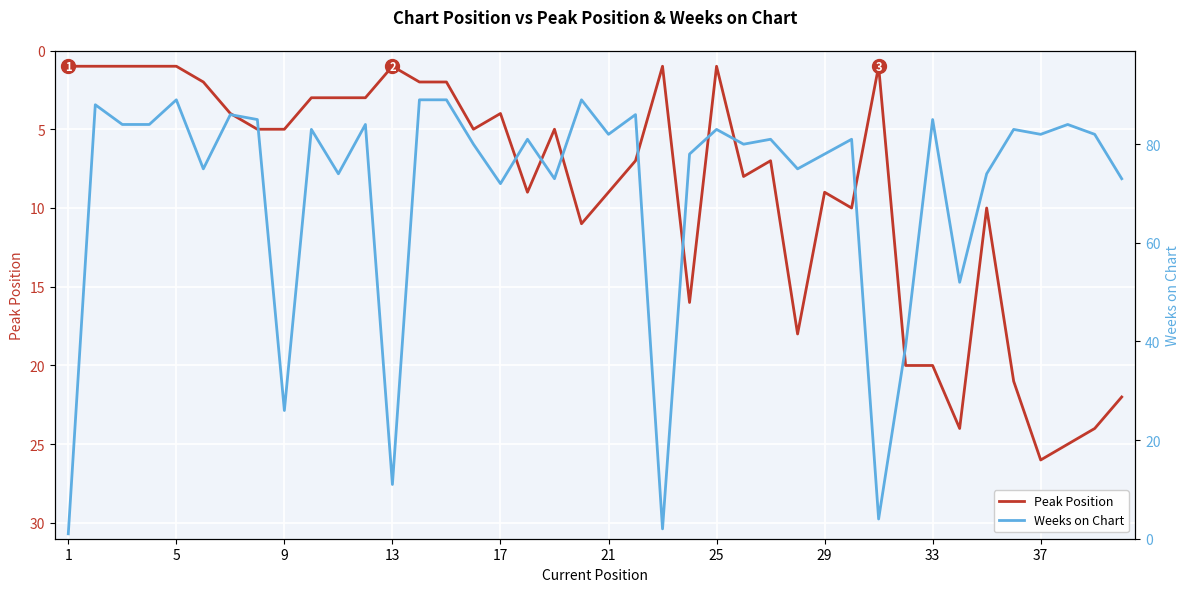

How many data points does each series have?

40